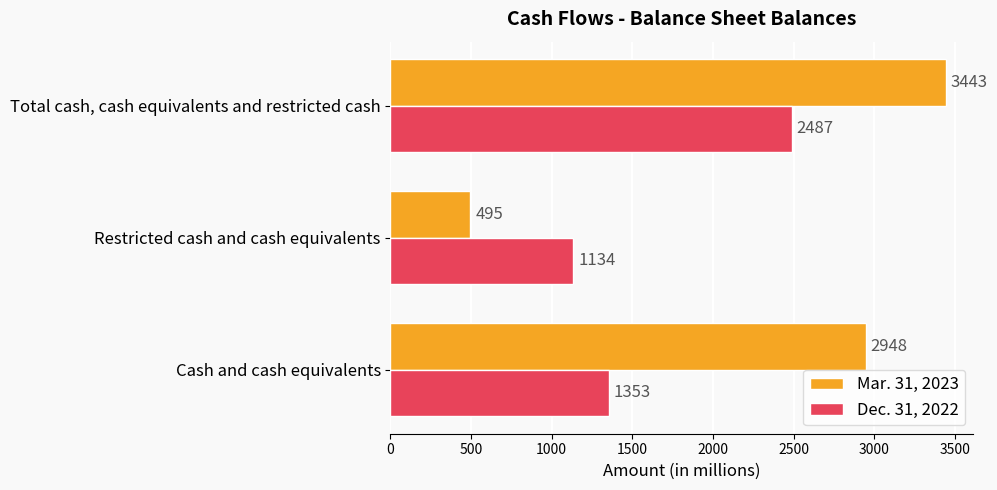

What are all the series names shown in the legend?

Mar. 31, 2023, Dec. 31, 2022